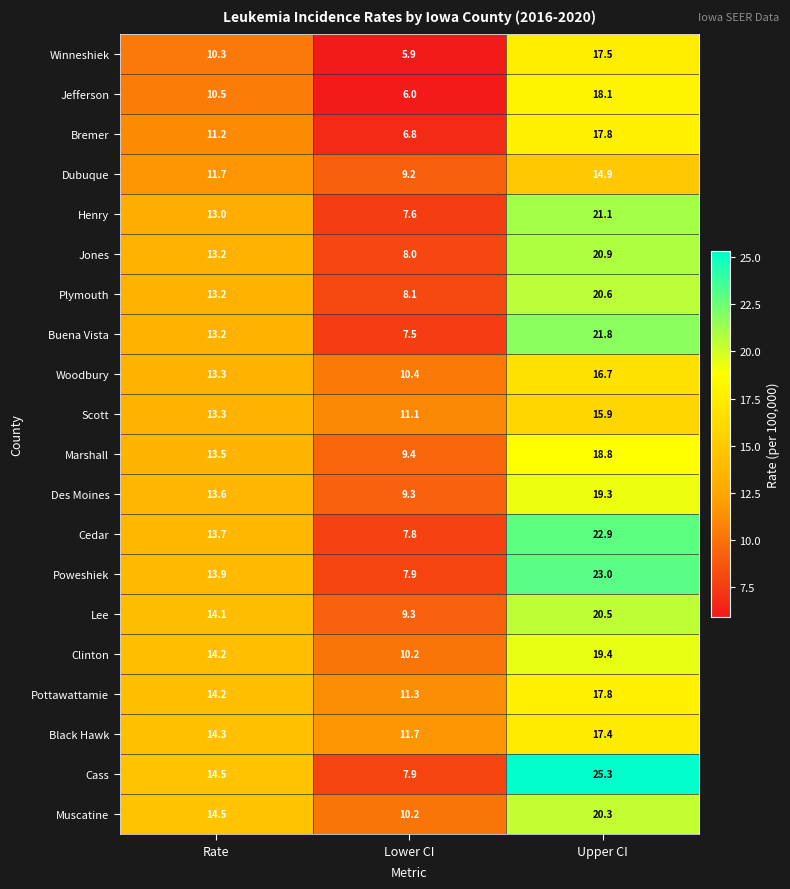

Where is Clinton nearest to the value 14?

Rate